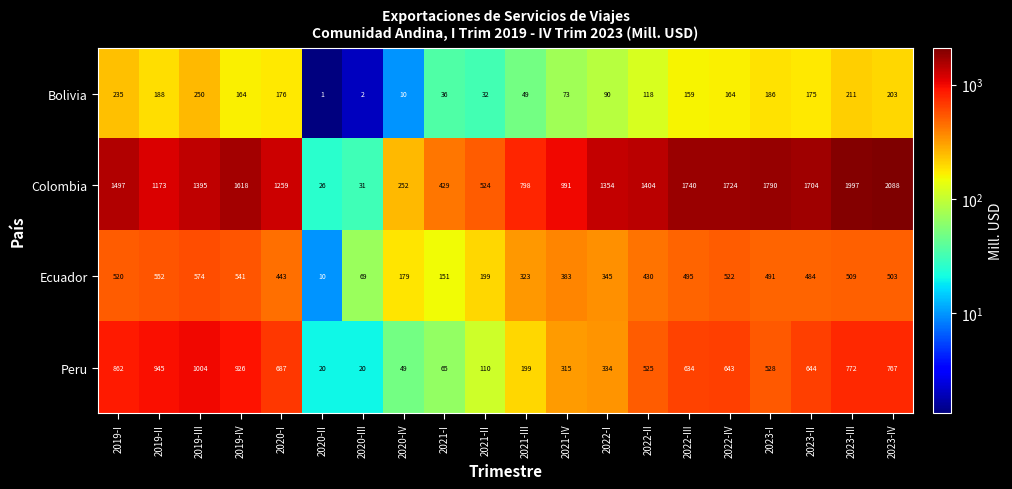

What is the difference between the highest and lowest values at 2022-III?

1581